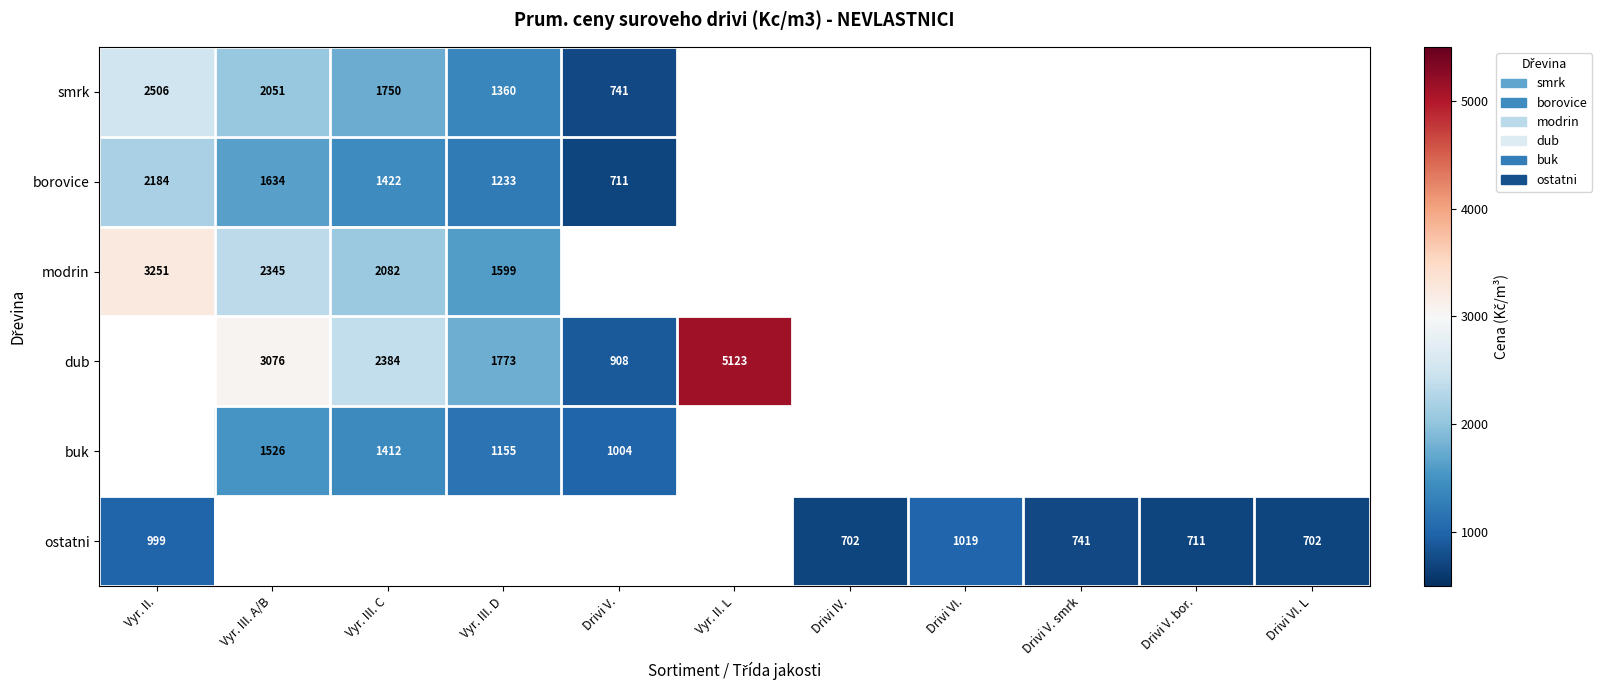

Is the value of borovice at Drivi V. greater than the value of ostatni at Vyr. II.?

No